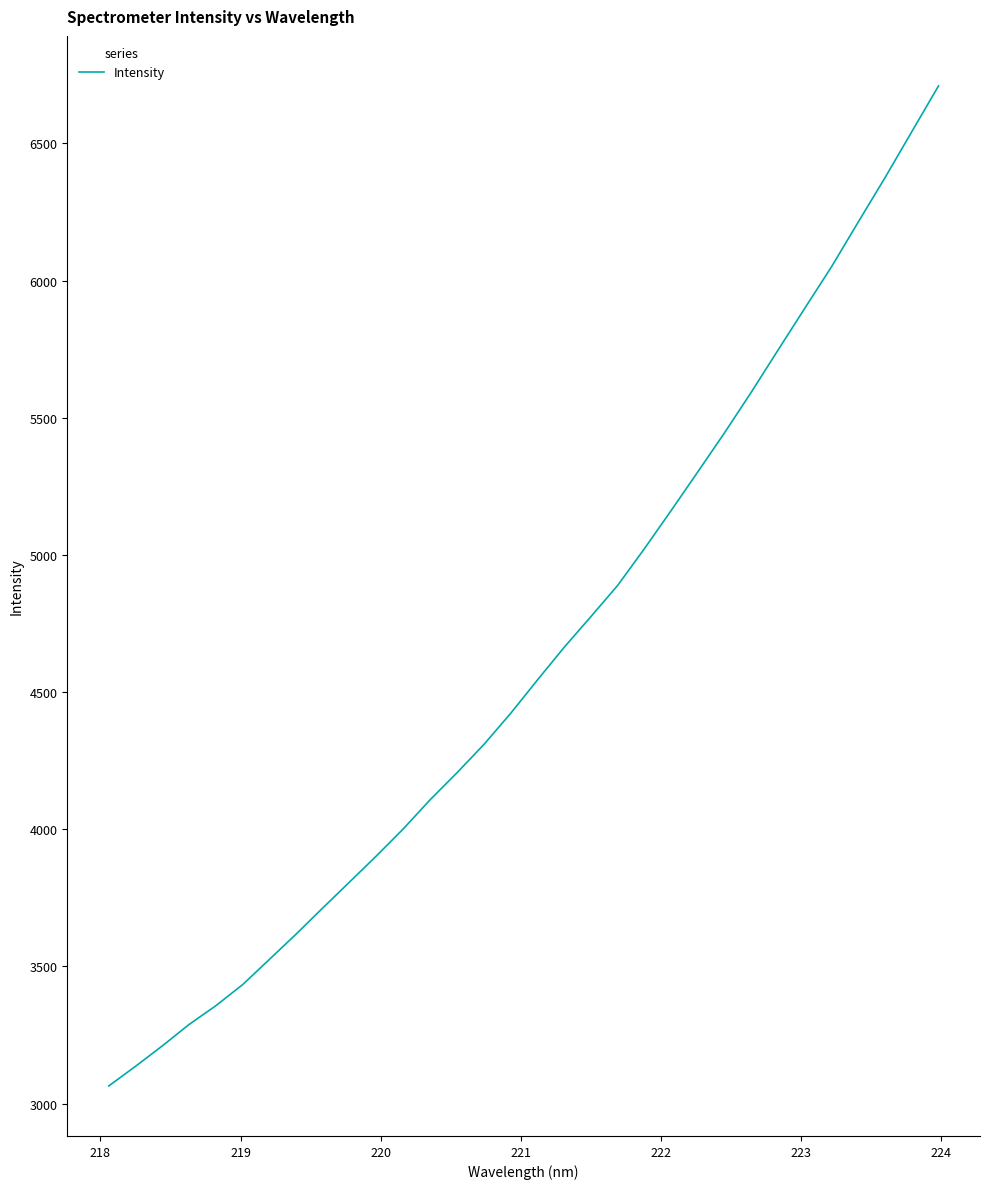

What is the difference between the maximum and minimum values?

3646.0